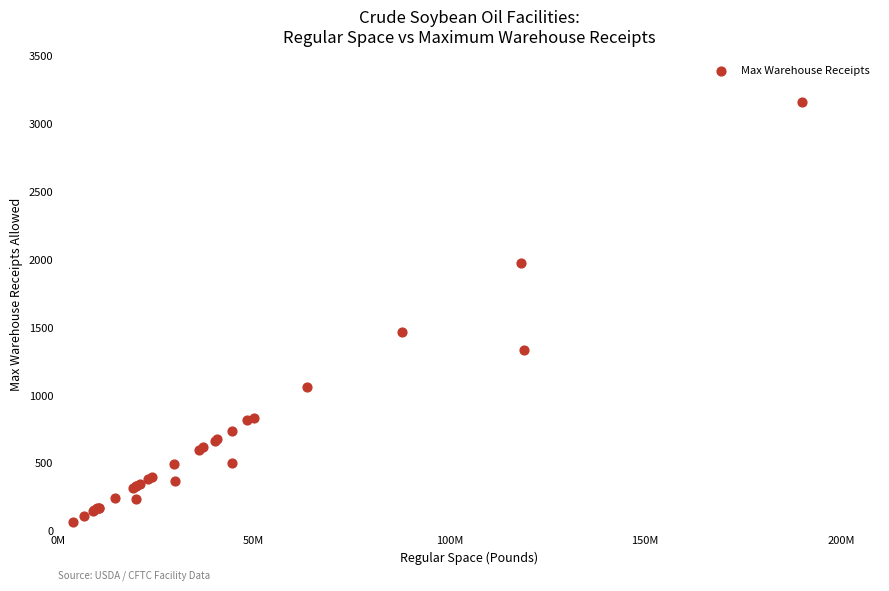

What Y value in the scatter plot is closest to 1615?

1466